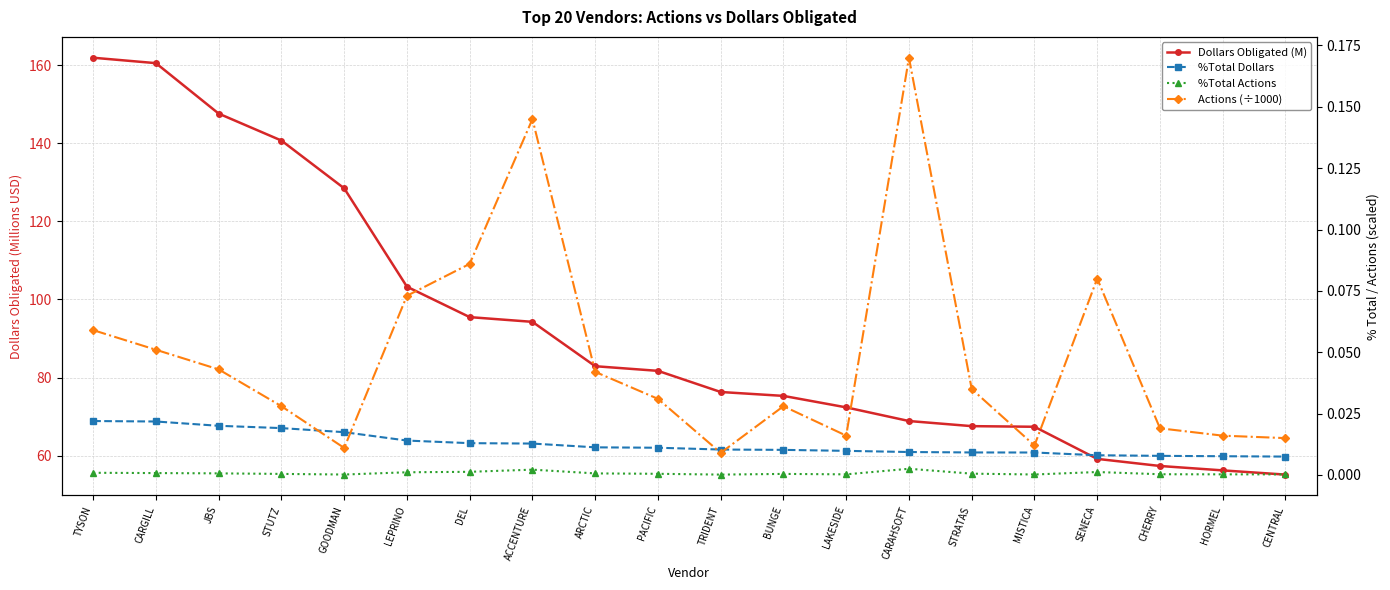

At which label is Dollars Obligated (M) closest to 108?

LEPRINO